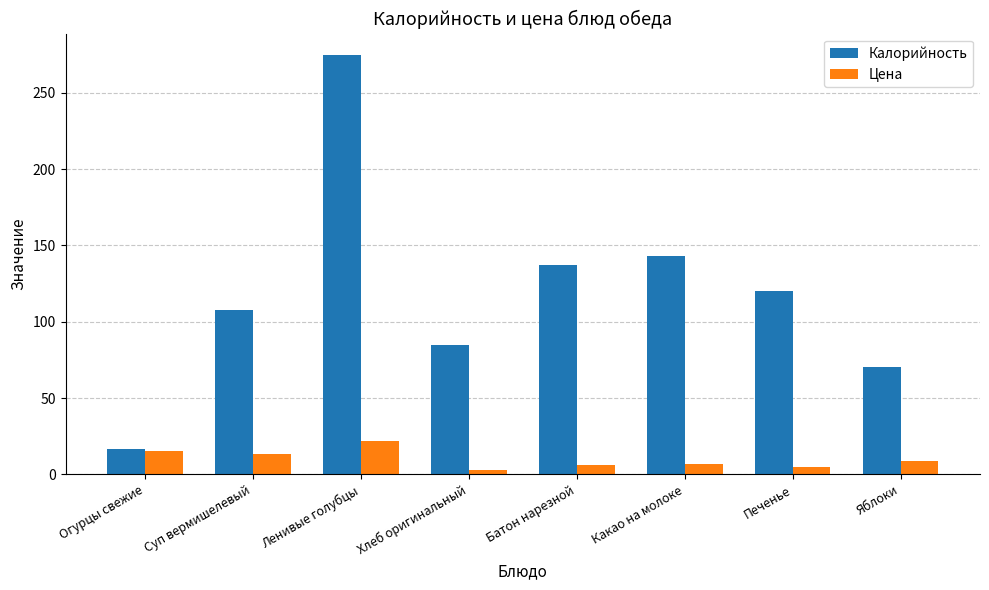

True or false: Калорийность has a value of 24.3 at Яблоки.

False